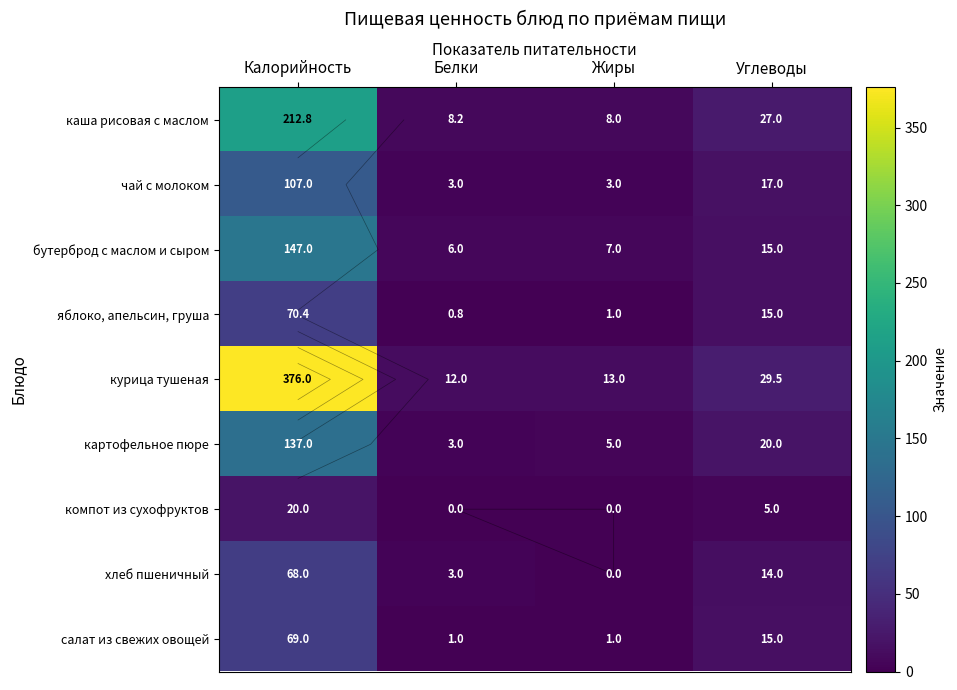

At which label is курица тушеная closest to 194?

Углеводы